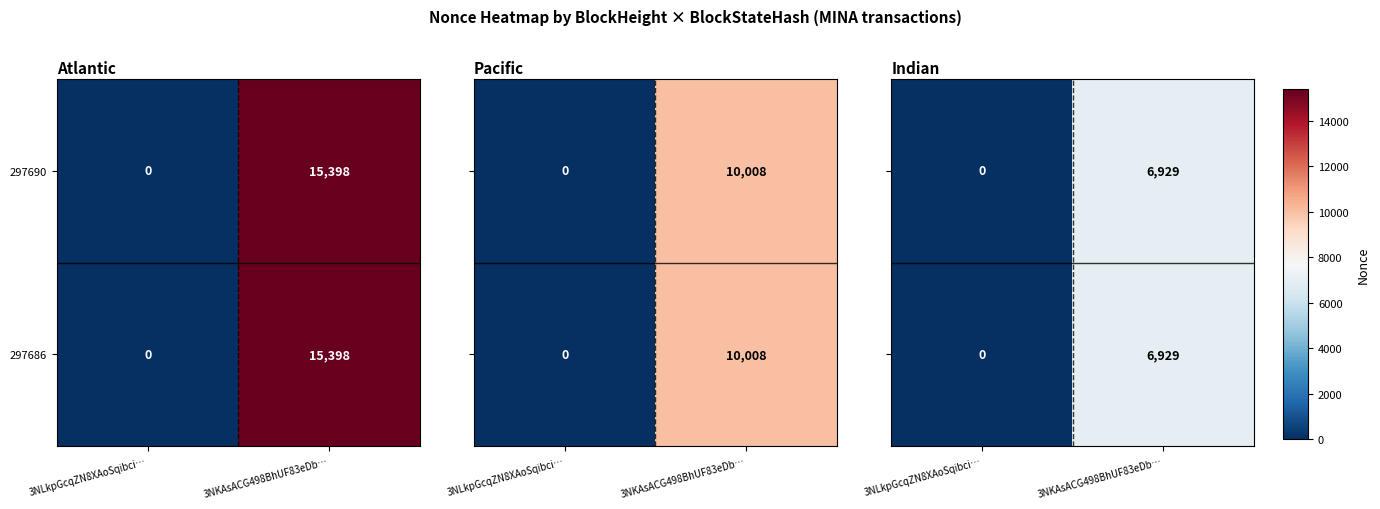

Where is 297690 nearest to the value 7699?

3NLkpGcqZN8XAoSqibci…